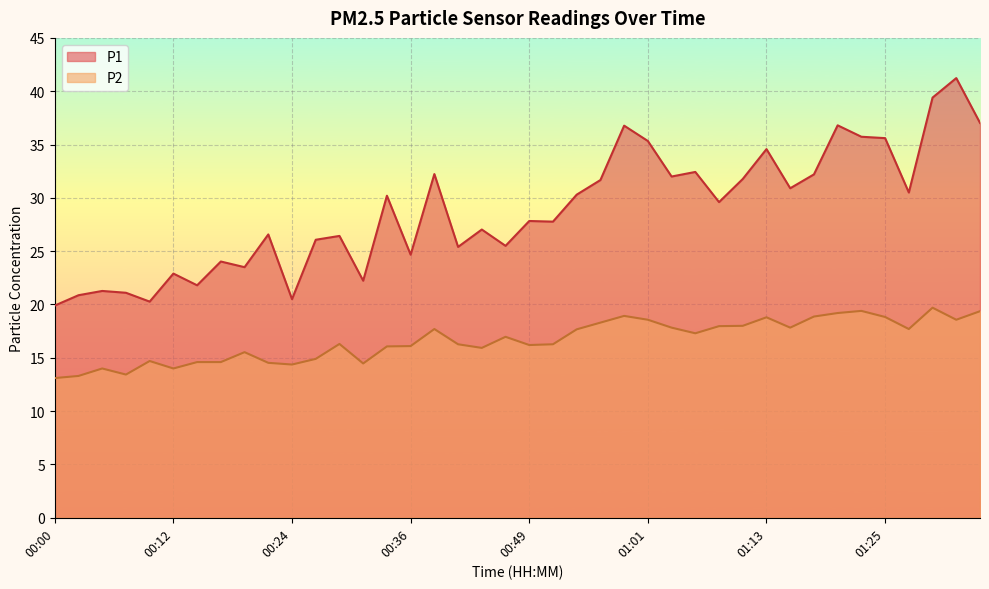

What is the sum of all P2 values?

666.2